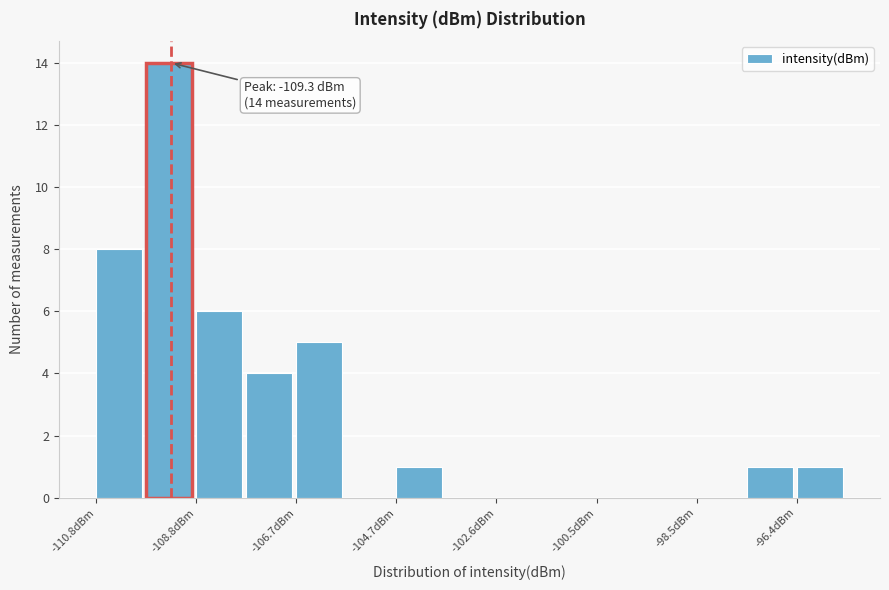

Around what value on the x-axis is the tallest bar? Give the approximate position of its centre, as read against the axis.

-109.5